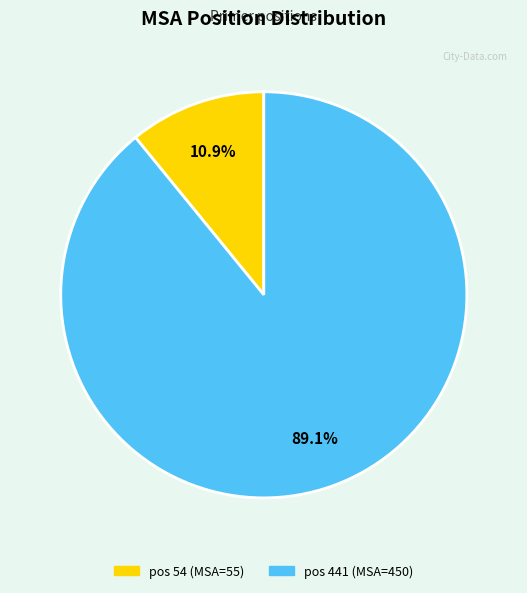

Is there any slice that represents more than half of the pie?

Yes